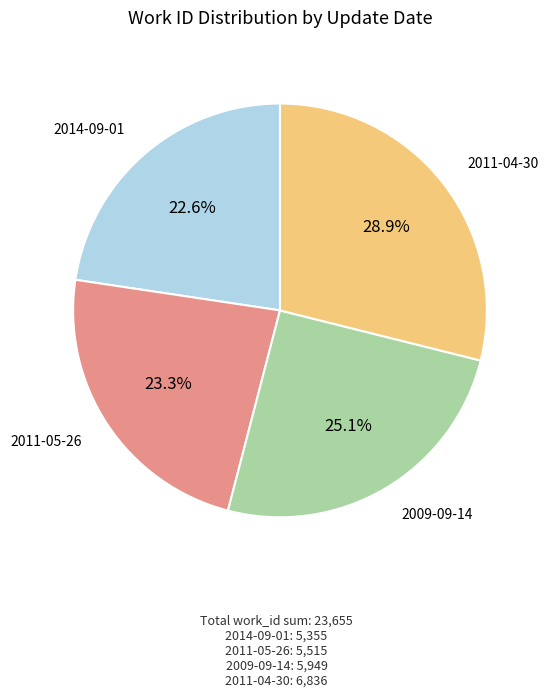

Does any single category account for the majority?

No